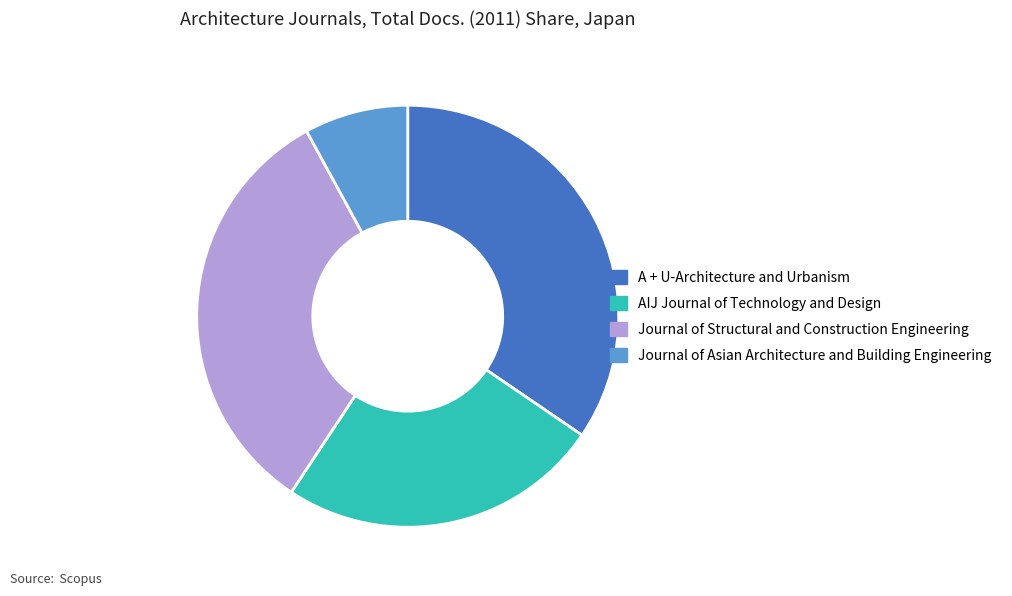

Rank the categories by value from highest to lowest.

A + U-Architecture and Urbanism, Journal of Structural and Construction Engineering, AIJ Journal of Technology and Design, Journal of Asian Architecture and Building Engineering